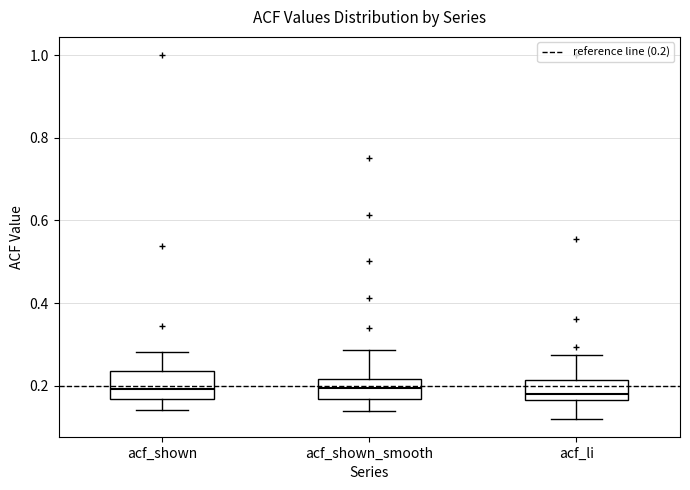

Where does the lower whisker of the box for acf_shown_smooth end on the y-axis? The values are not printed on the chart, so give them approximately, as read against the axis.

0.14